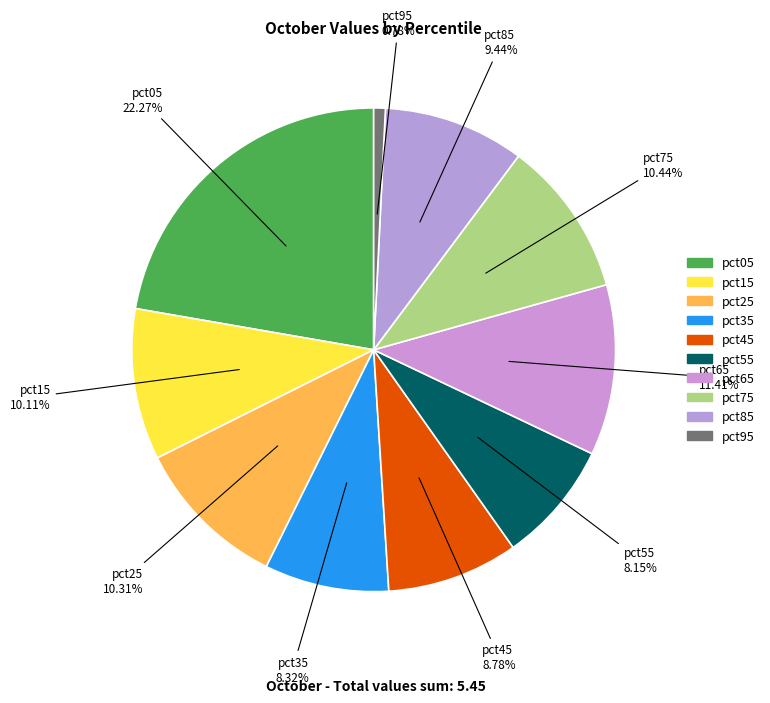

How many slices are in this pie chart?

10